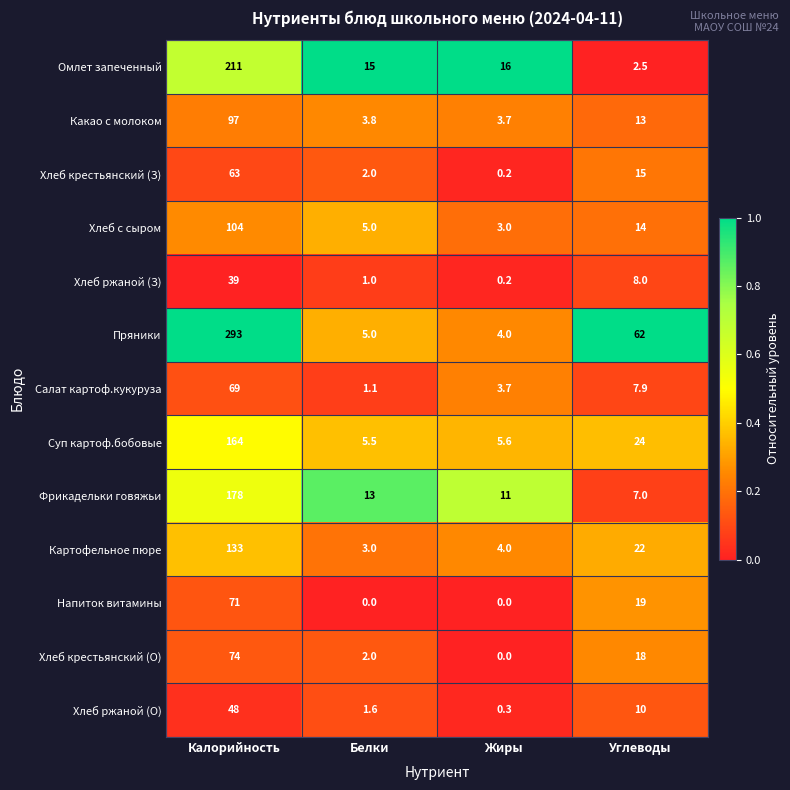

At which label does Хлеб с сыром reach its minimum?

Жиры